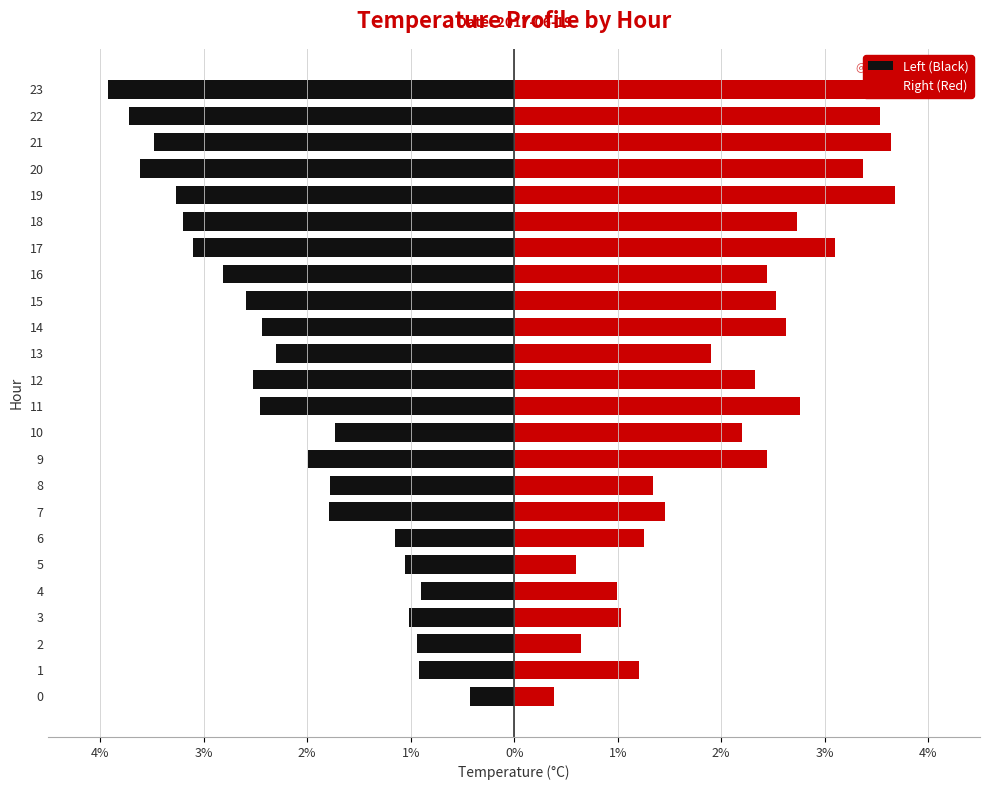

How many data points in Right (Red) are less than 2?

10